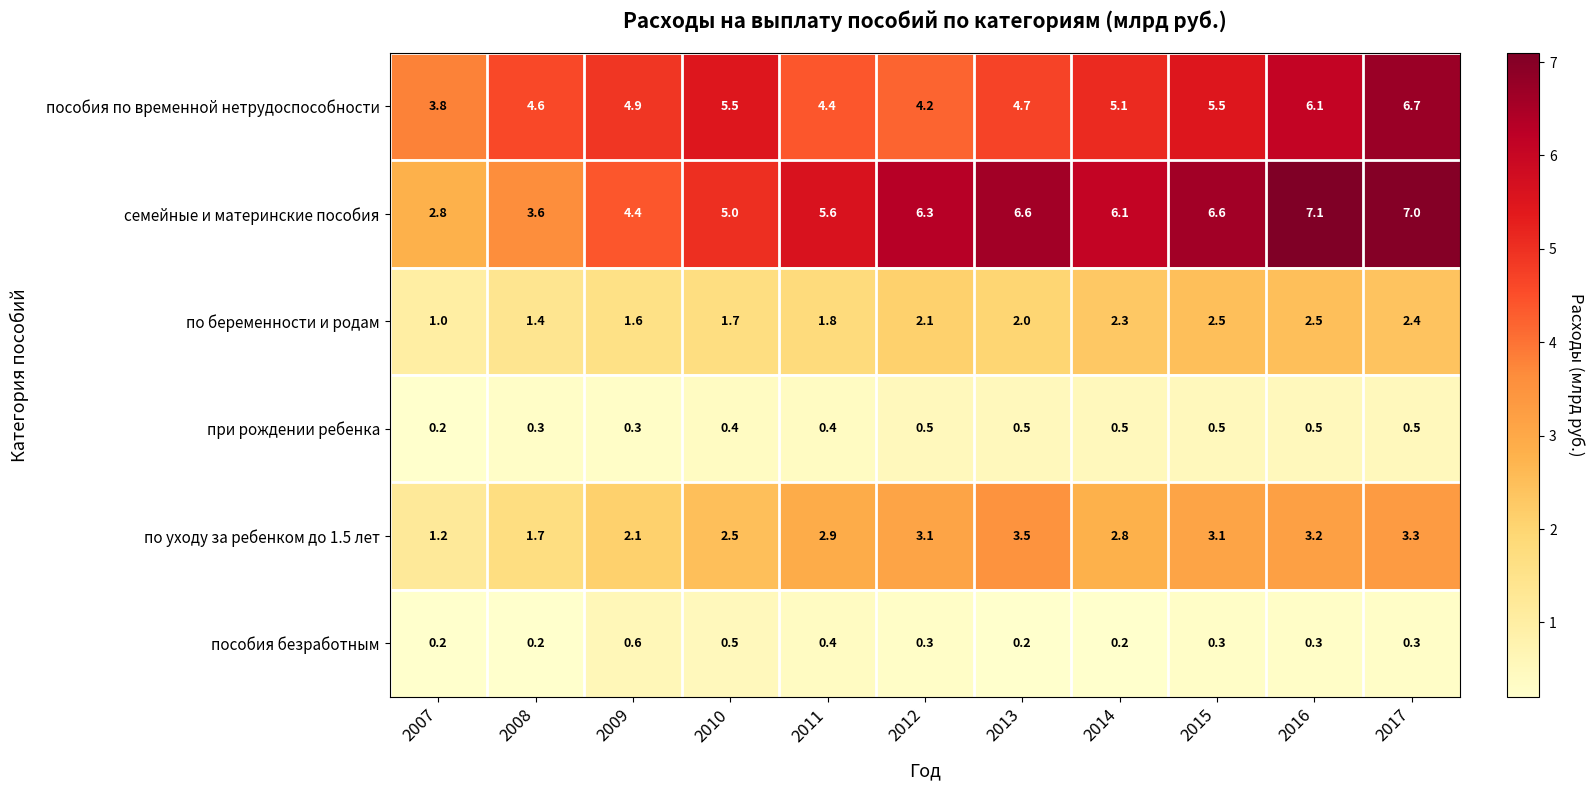

Is it true that при рождении ребенка equals 0.5 at 2008?

False